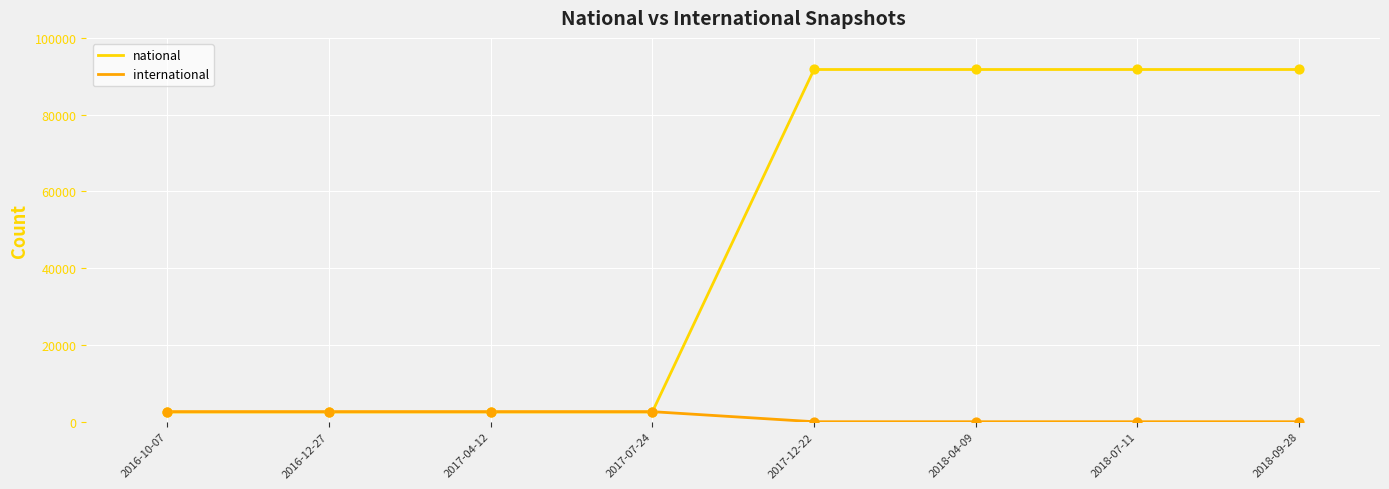

What are all the series names shown in the legend?

national, international